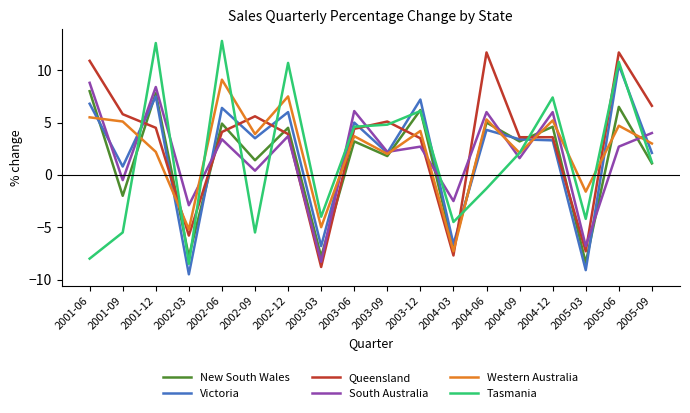

What is the greatest value displayed?

12.8